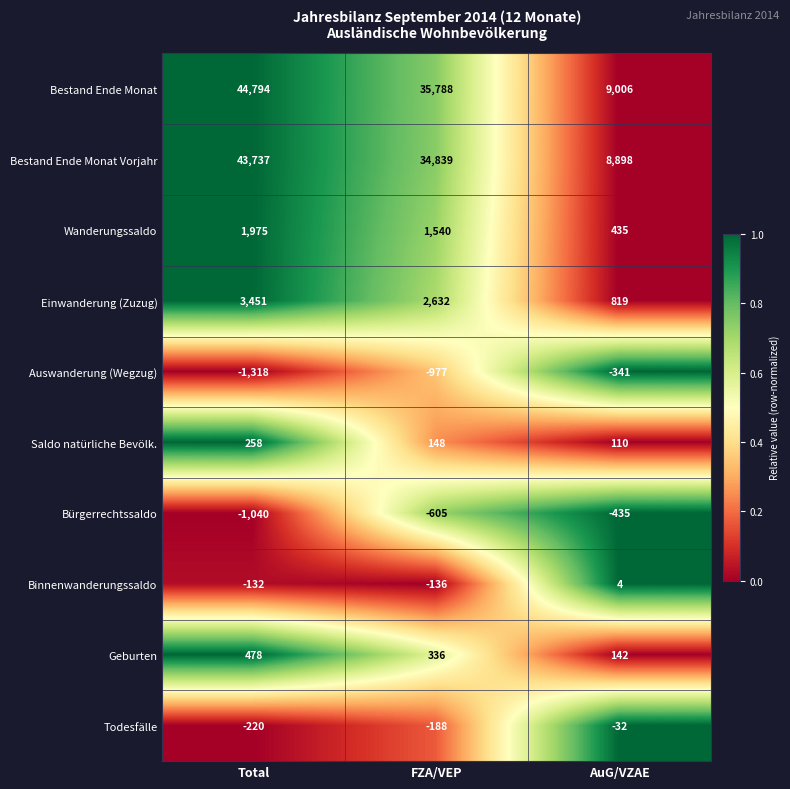

What is the maximum value shown in the chart?

44794